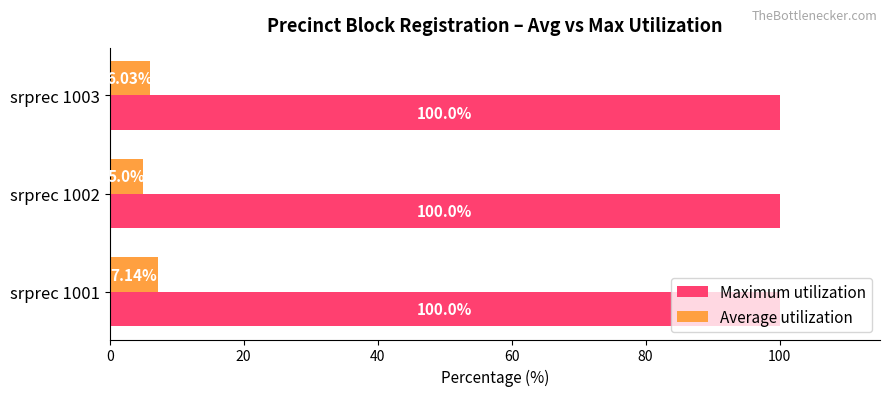

At which category is the sum across all series the highest?

srprec 1001